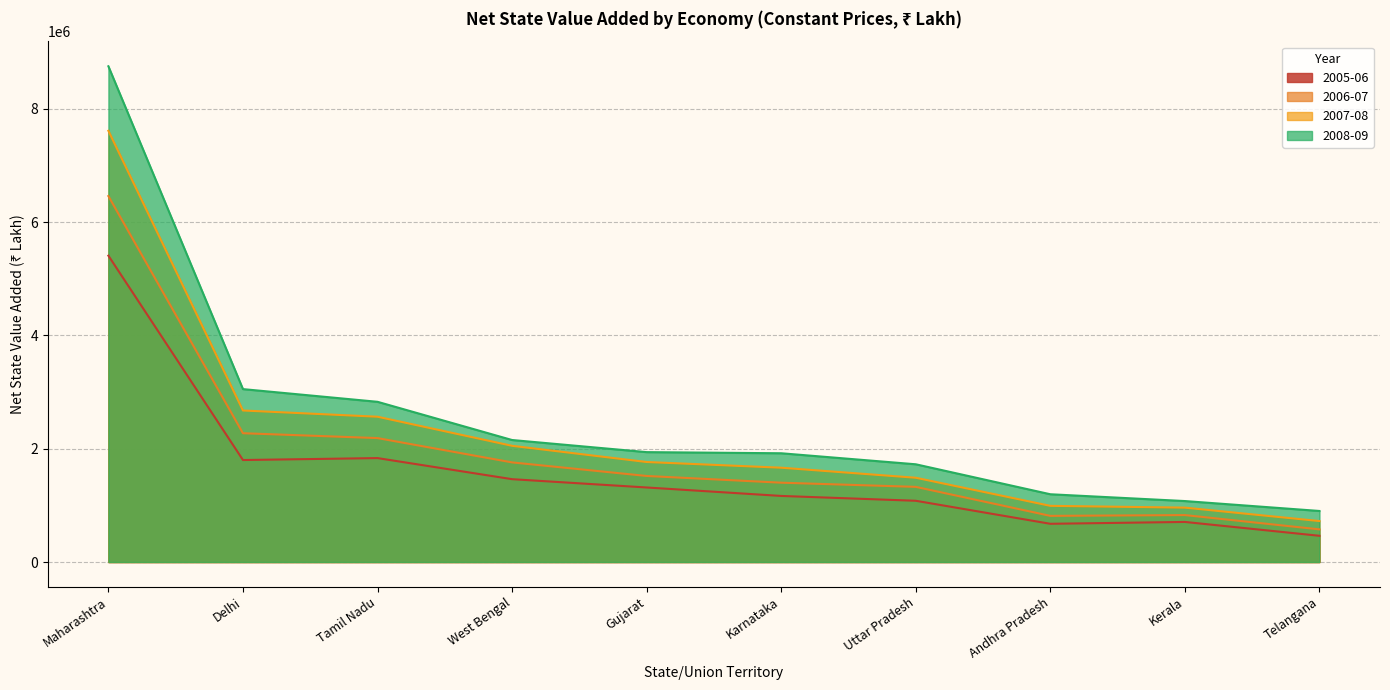

What is the sum of all 2007-08 values?

22496601